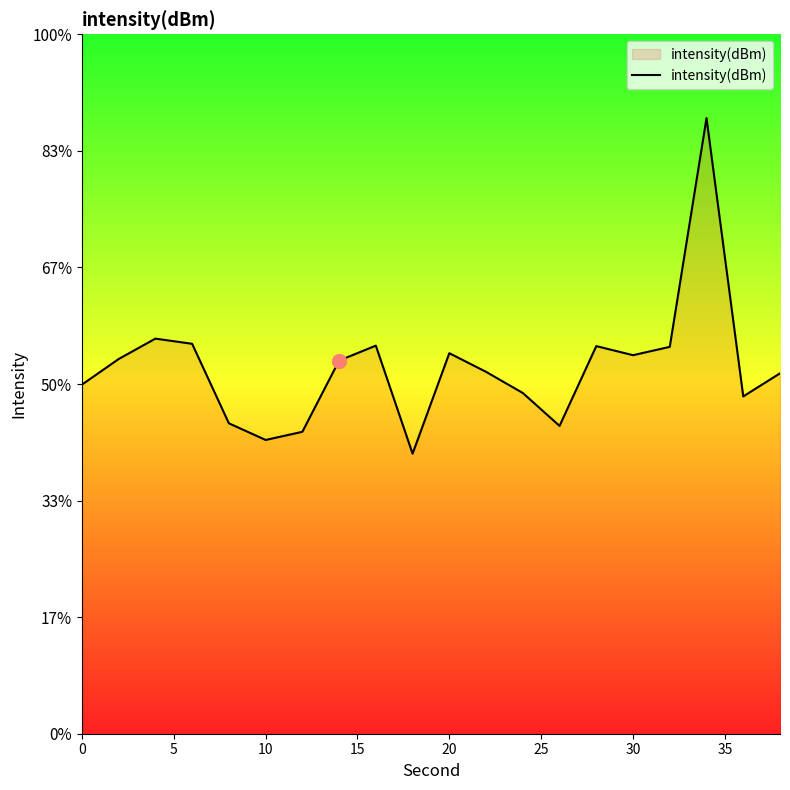

How many points are higher than both their immediate neighbors (excluding endpoints)?

5